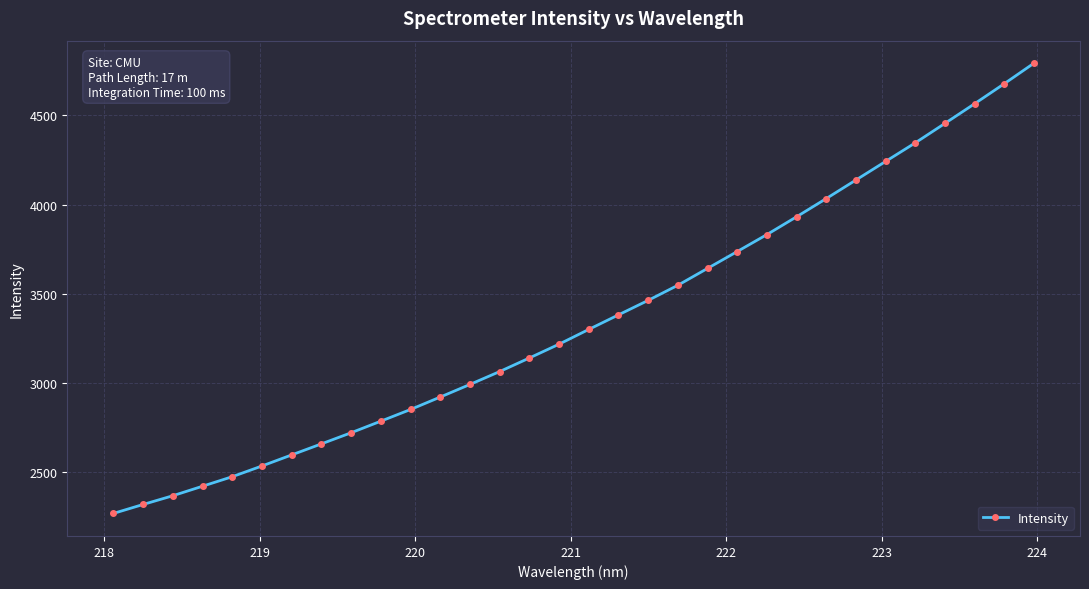

What is the value of the 5th point from the left?

2472.7